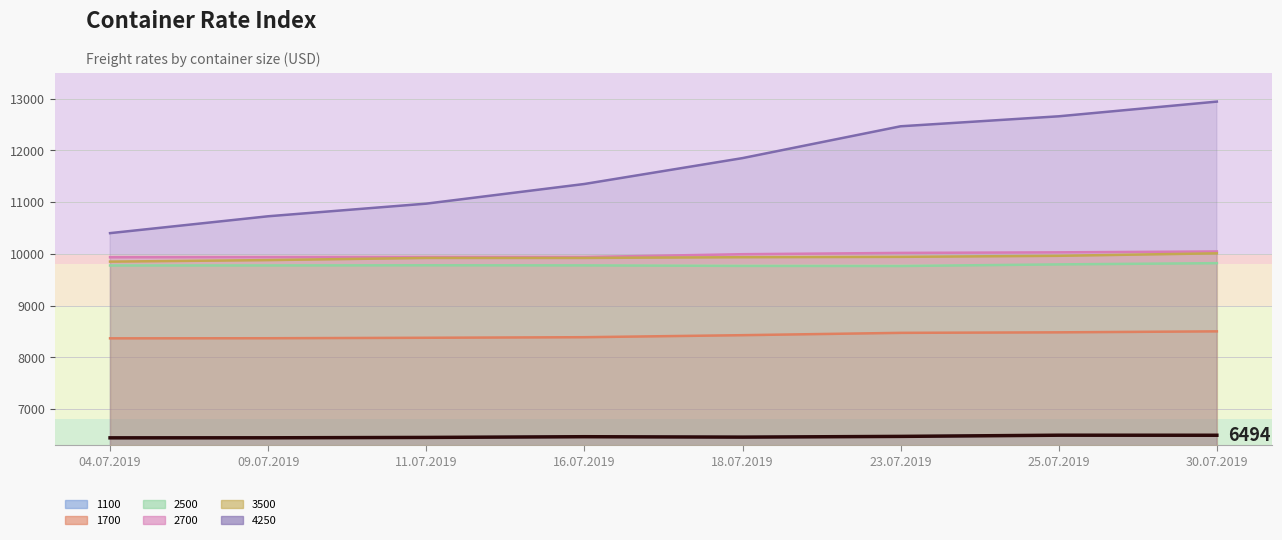

How many data points are less than 6466?

4